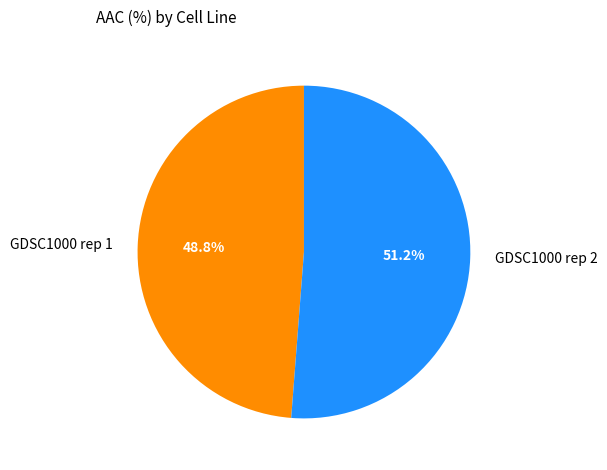

Rank the categories by value from highest to lowest.

GDSC1000 rep 2, GDSC1000 rep 1